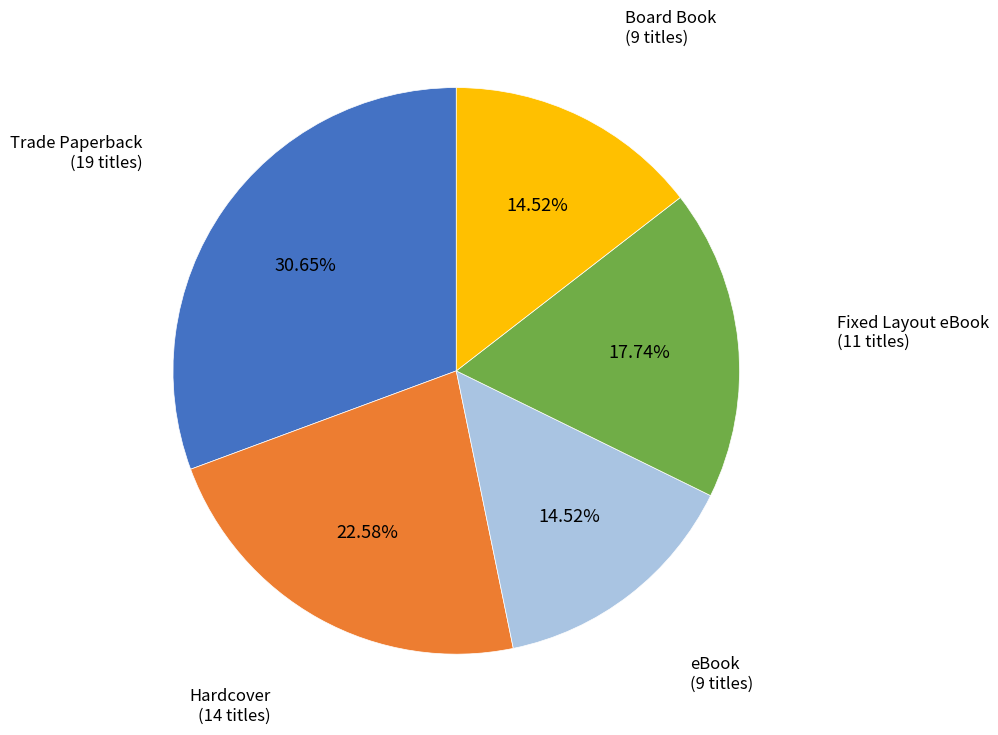

Does any single category account for the majority?

No